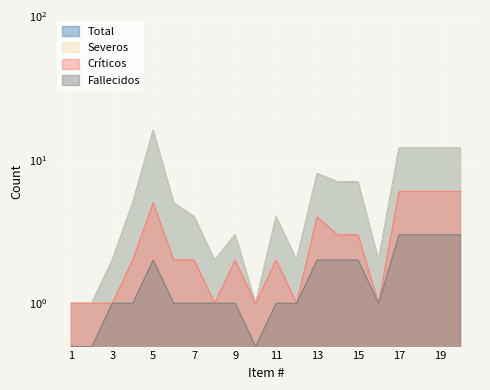

At how many categories does at least one series exceed 3?

12